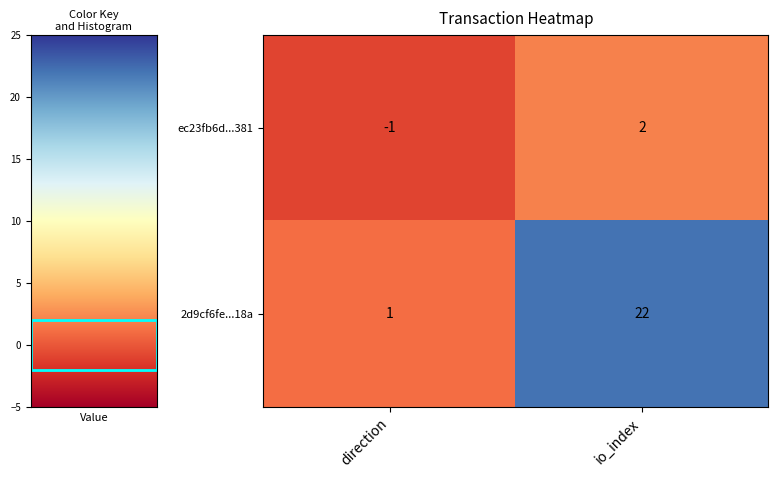

Where is ec23fb6d...381 nearest to the value 0?

direction